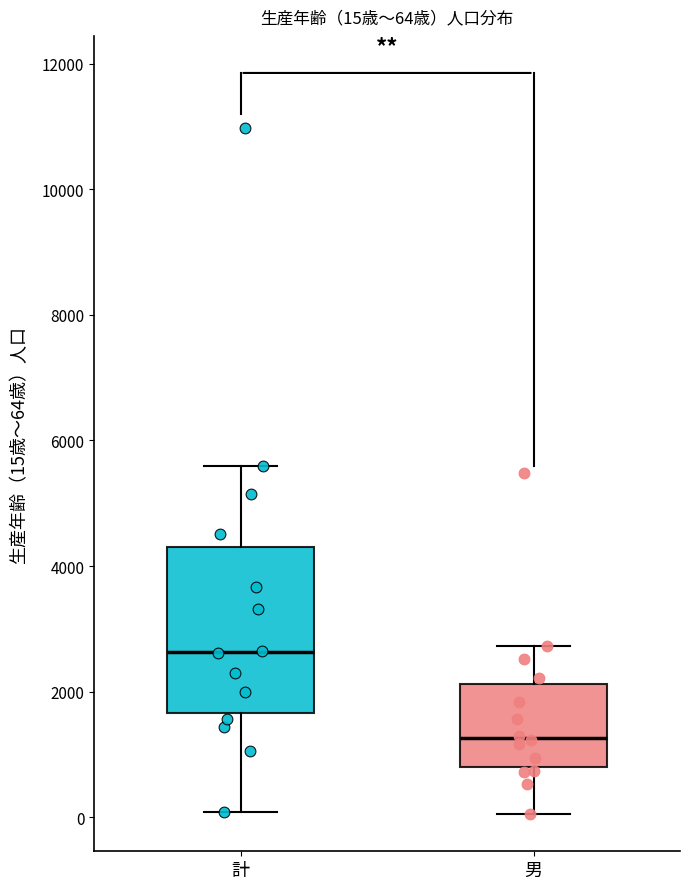

Which box is the tallest, from its lower edge to its upper edge?

計